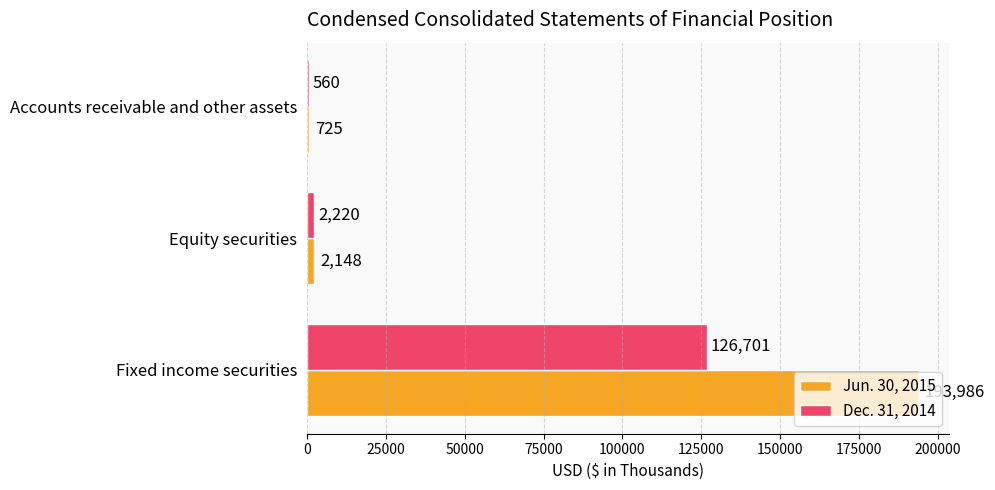

What is the maximum value shown in the chart?

193986